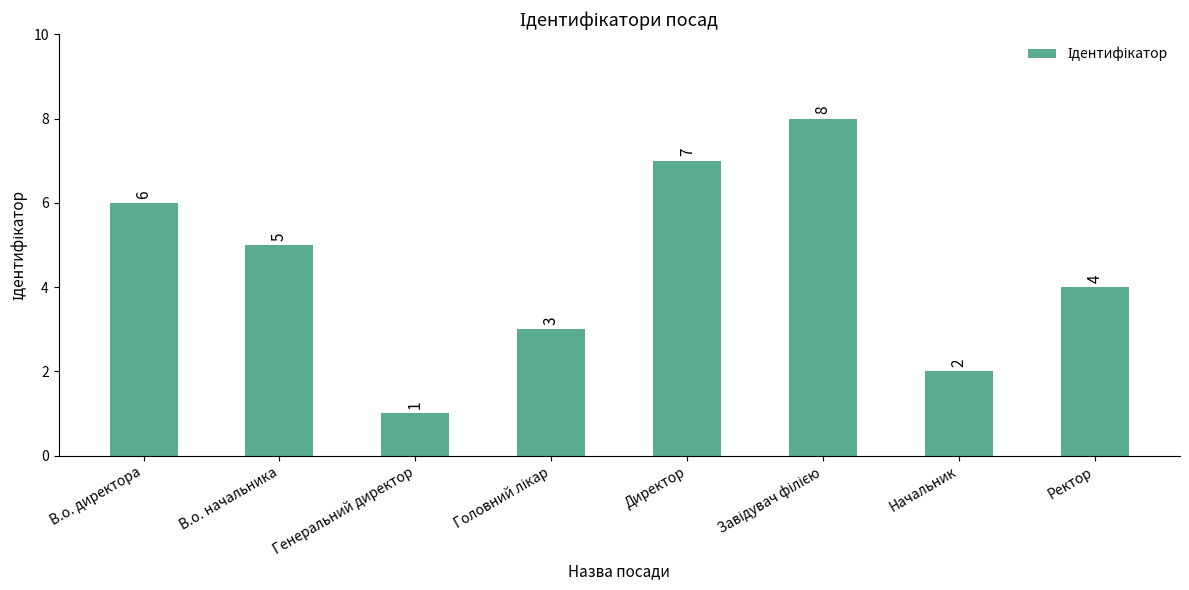

Where is the data nearest to the value 4?

Ректор